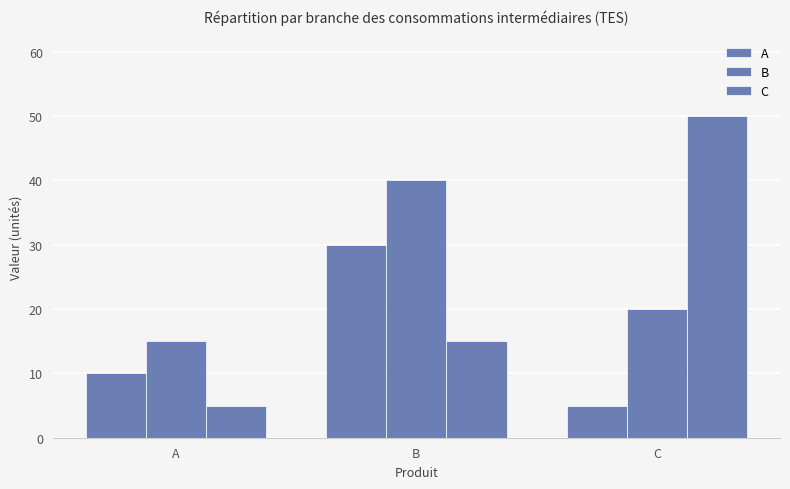

How many categories are shown in the chart?

3